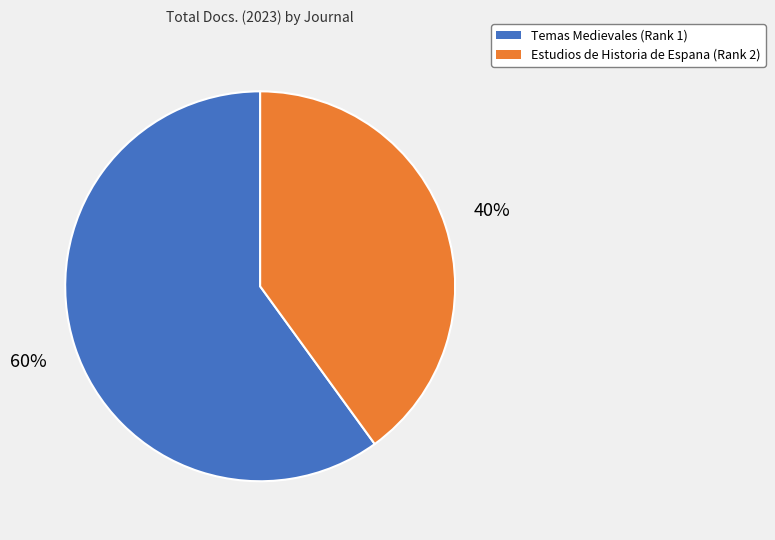

How many segments does this pie chart have?

2